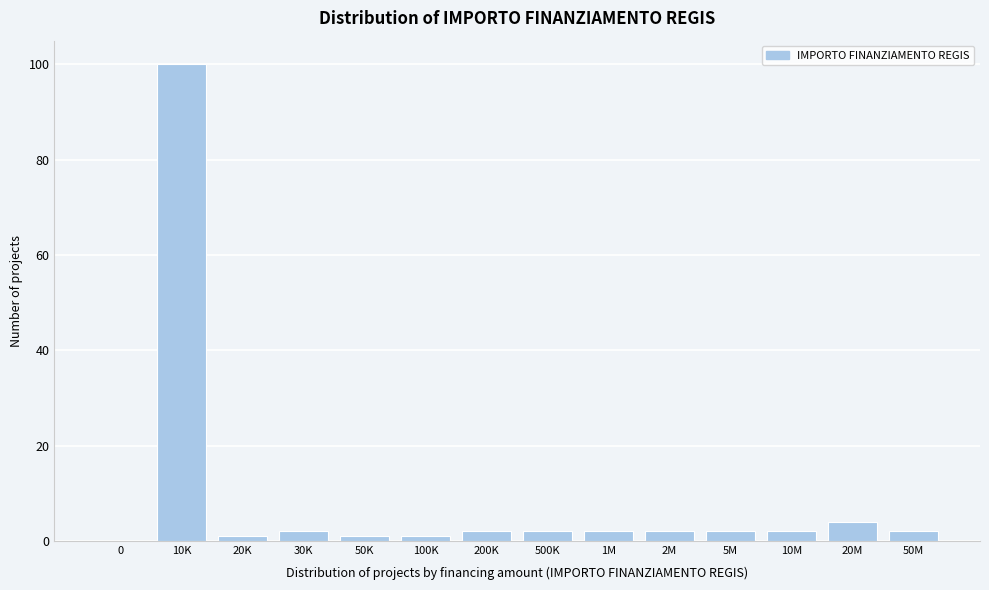

Reading left to right, list all the values displayed in this chart.

0=0	10K=100	20K=1	30K=2	50K=1	100K=1	200K=2	500K=2	1M=2	2M=2	5M=2	10M=2	20M=4	50M=2